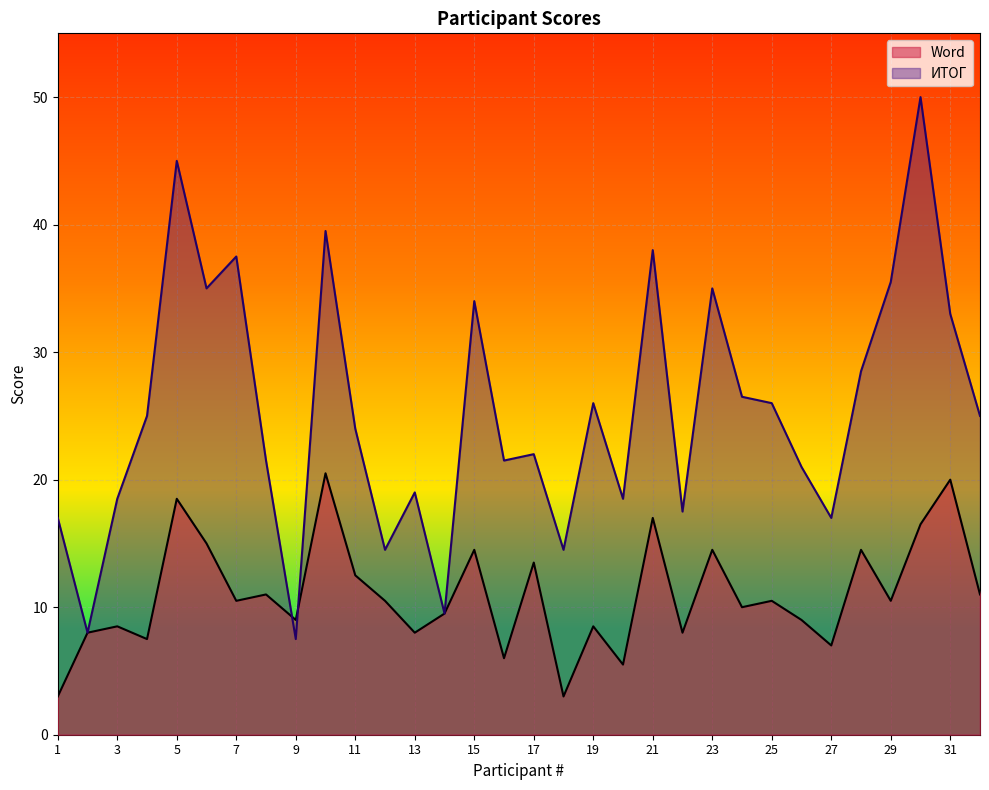

List the series in order of their overall mean, lowest first.

Word, ИТОГ